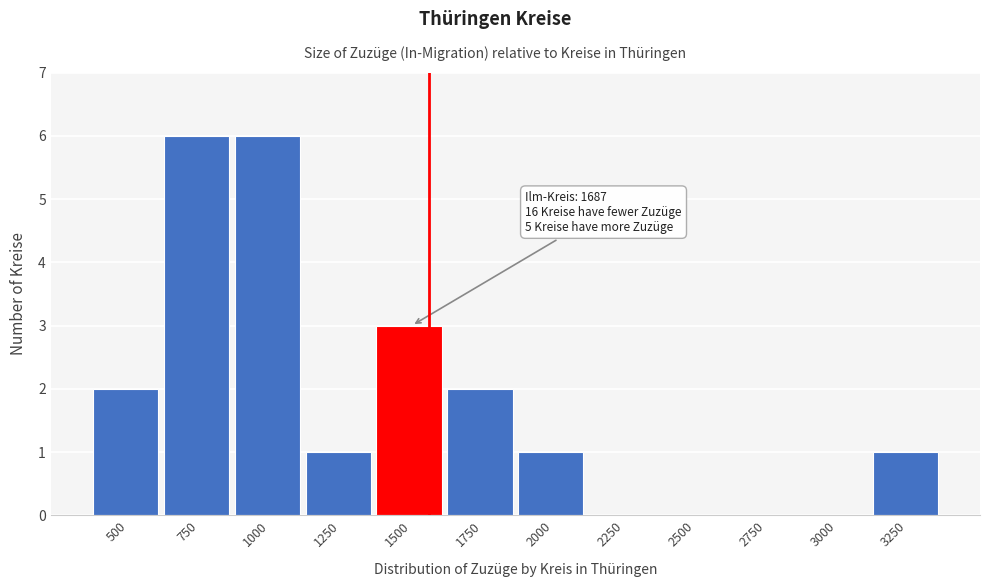

Reading left to right, transcribe all the data shown in this chart.

500=2	750=6	1000=6	1250=1	1500=3	1750=2	2000=1	2250=0	2500=0	2750=0	3000=0	3250=1